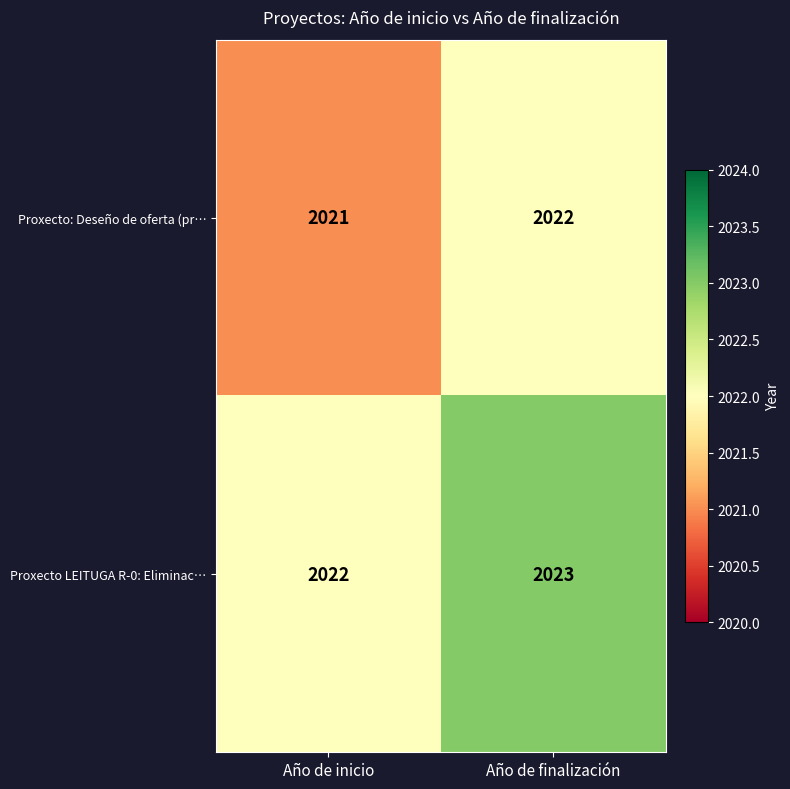

Rank the categories by Proxecto LEITUGA R-0: Eliminac… value from lowest to highest.

Año de inicio, Año de finalización